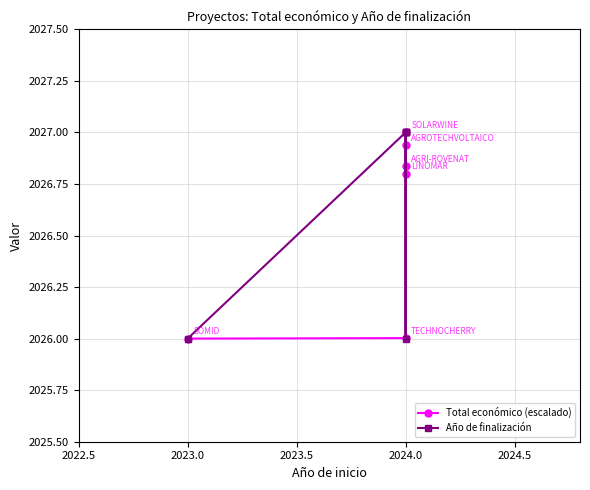

What is the lowest value of the Total económico (escalado) series?

2026.0